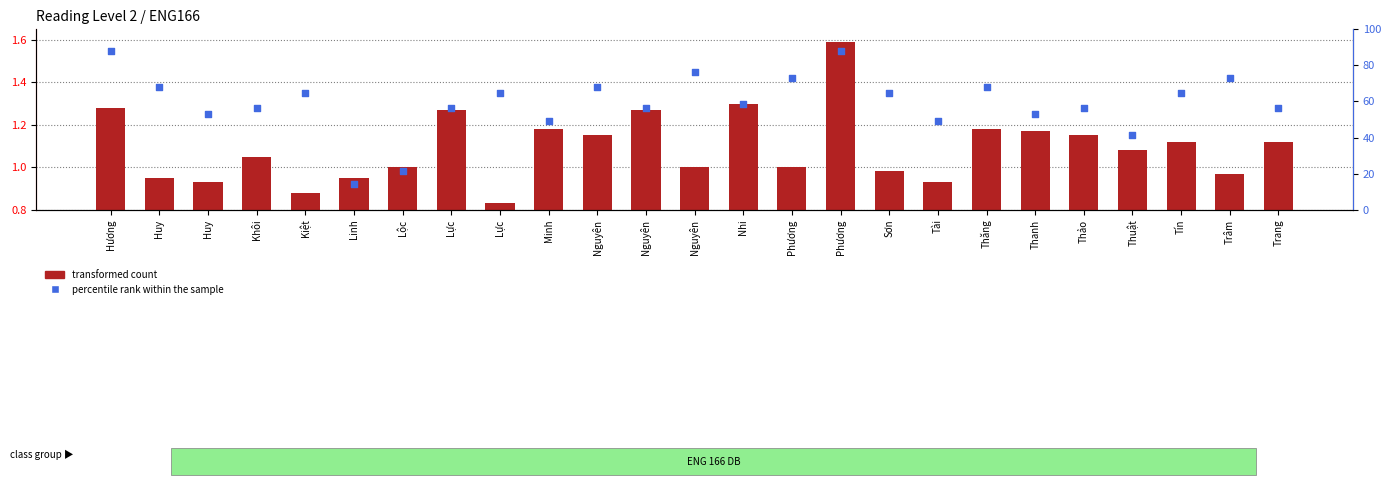

What are all the series names shown in the legend?

transformed count, percentile rank within the sample